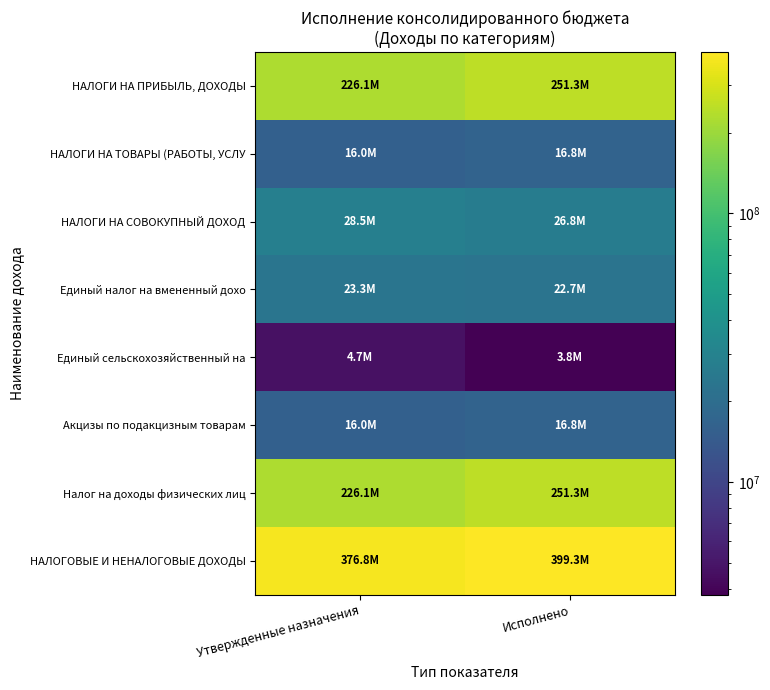

Which has a higher value, Утвержденные назначения or Исполнено?

Исполнено